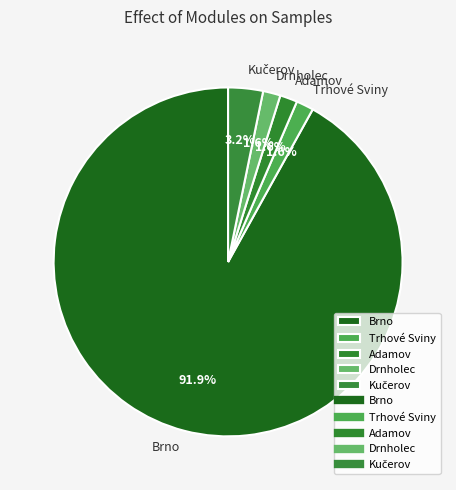

Does any single category account for the majority?

Yes